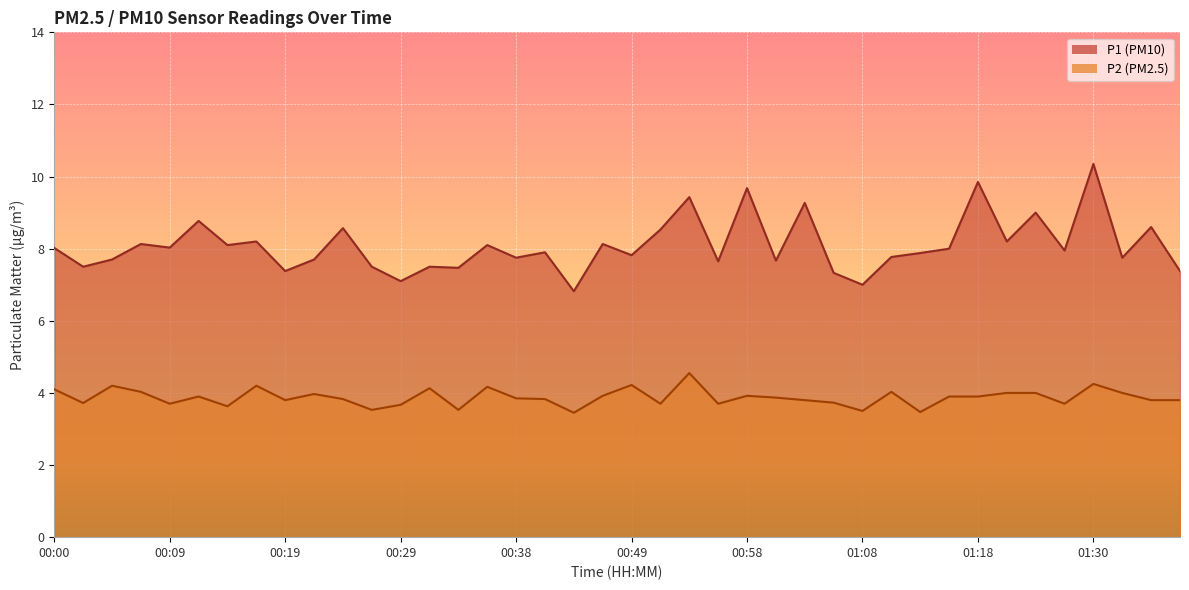

Which series has the largest total across all categories?

P1